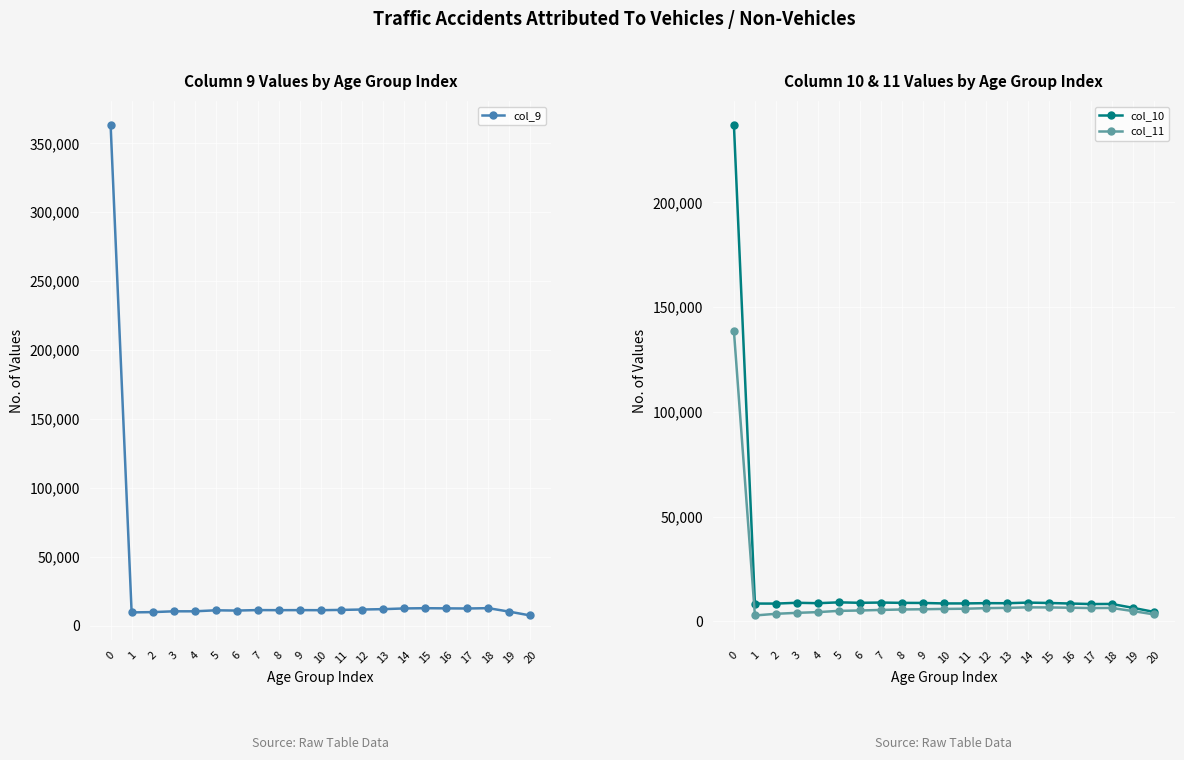

At which label is col_11 closest to 70591?

14